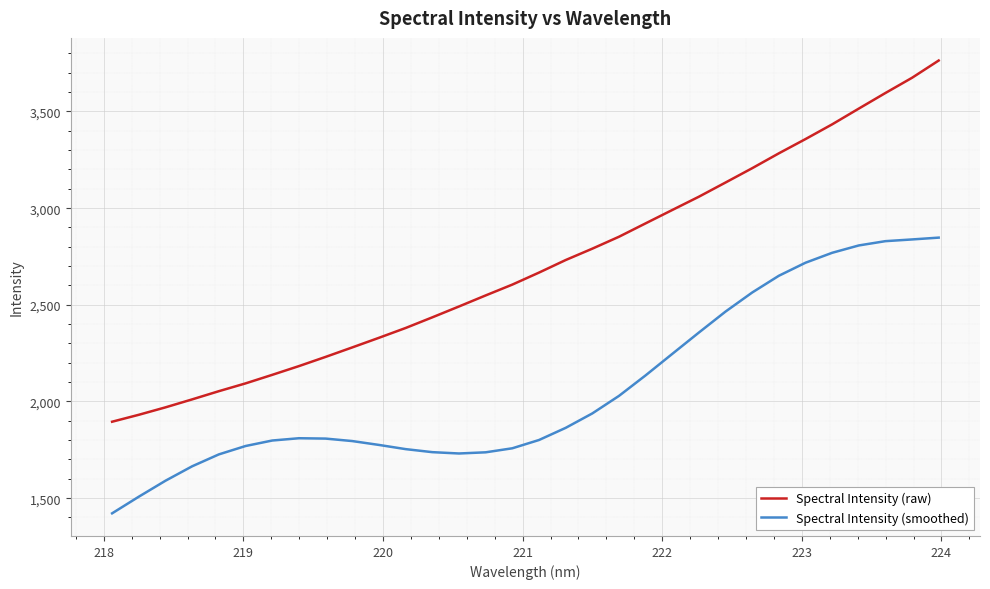

True or false: Spectral Intensity (smoothed) and Spectral Intensity (raw) cross at least once.

False